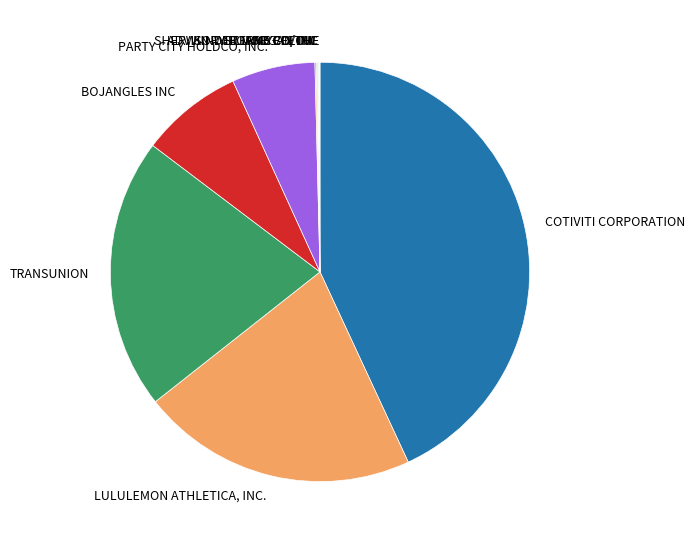

Does any single category account for the majority?

No